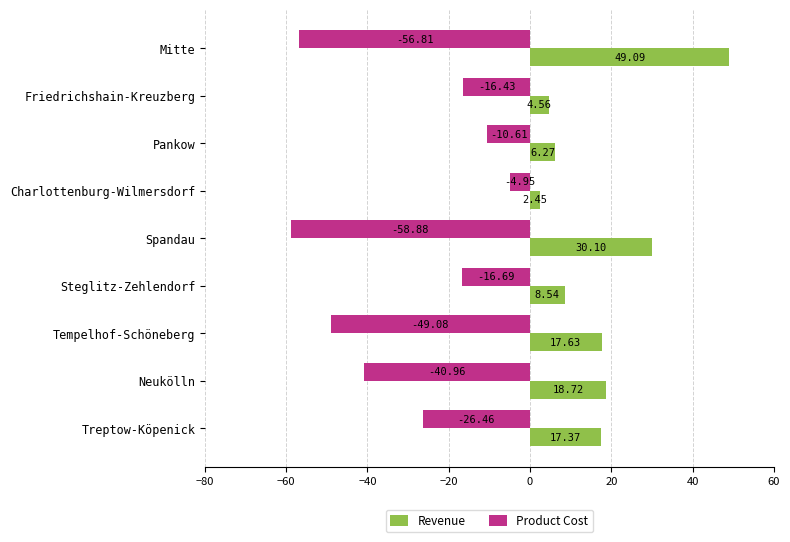

Where is Product Cost nearest to the value -31?

Treptow-Köpenick